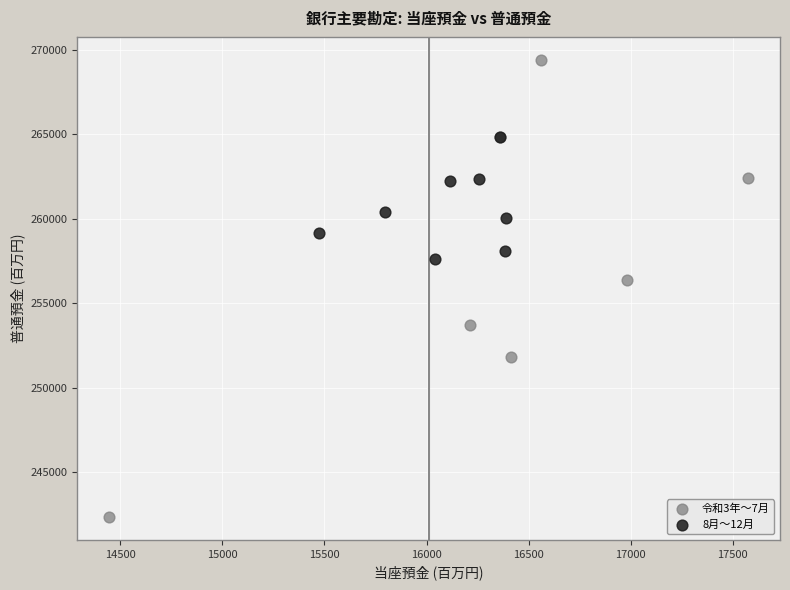

Which series has the largest Y range (max minus min)?

令和3年〜7月